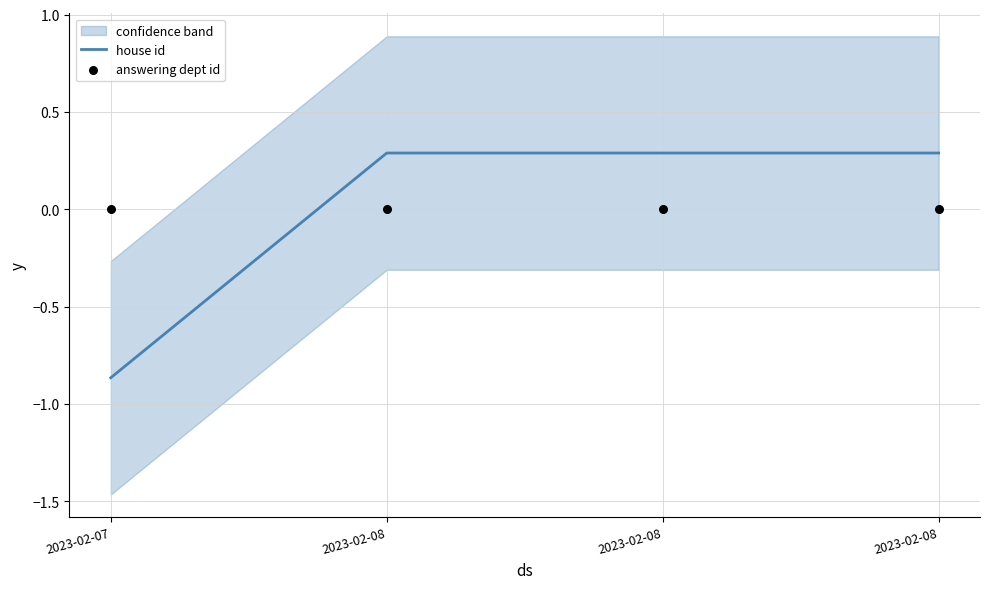

What are all the series names shown in the legend?

house id, answering dept id